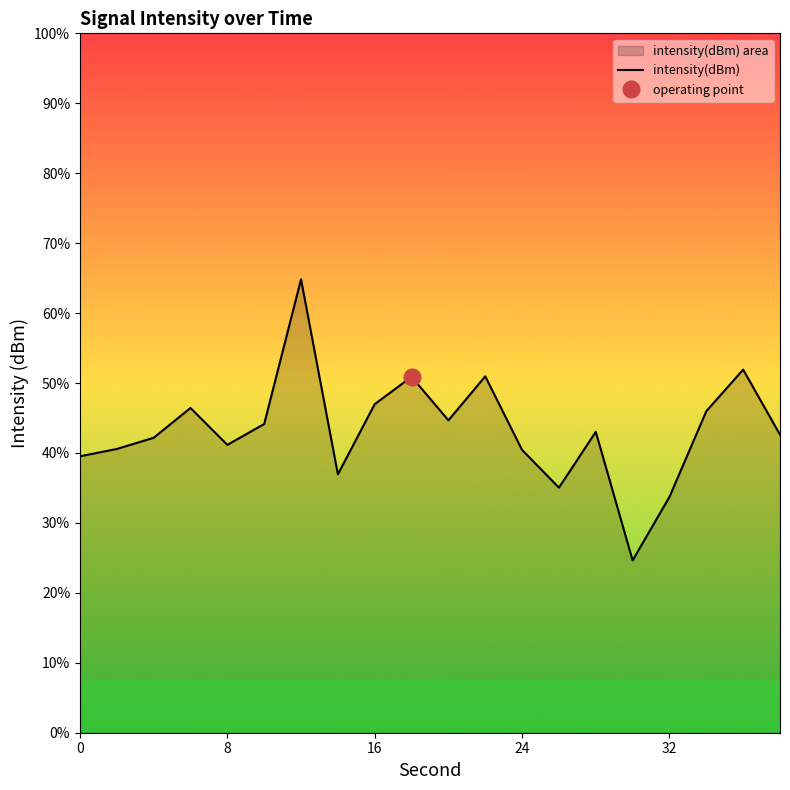

How many categories are shown in the chart?

20